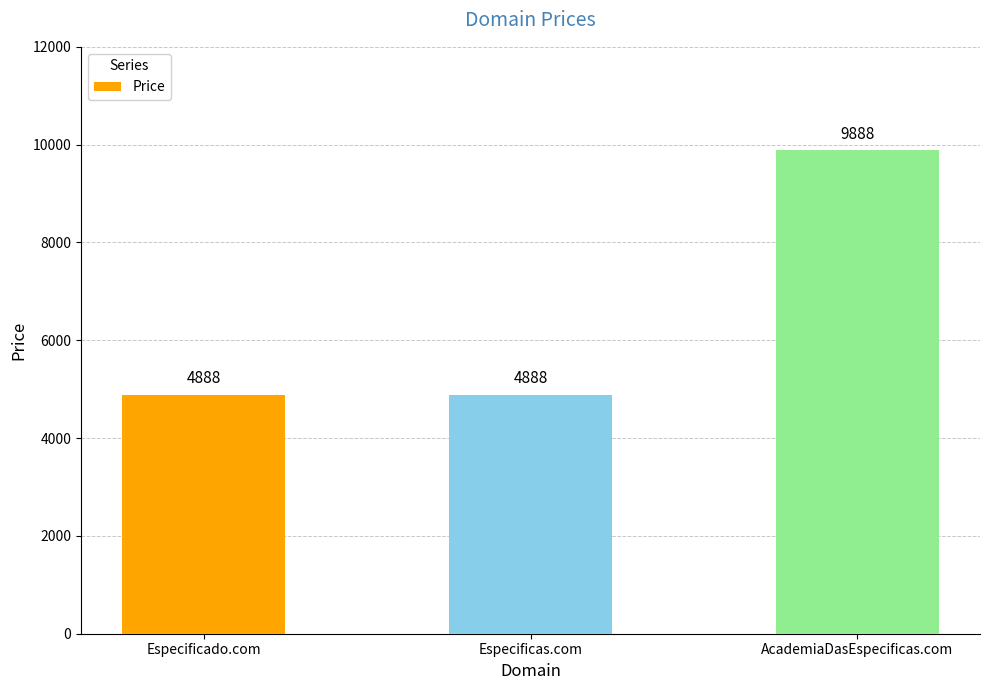

Read the value at Especificado.com, to the nearest 10.

4890